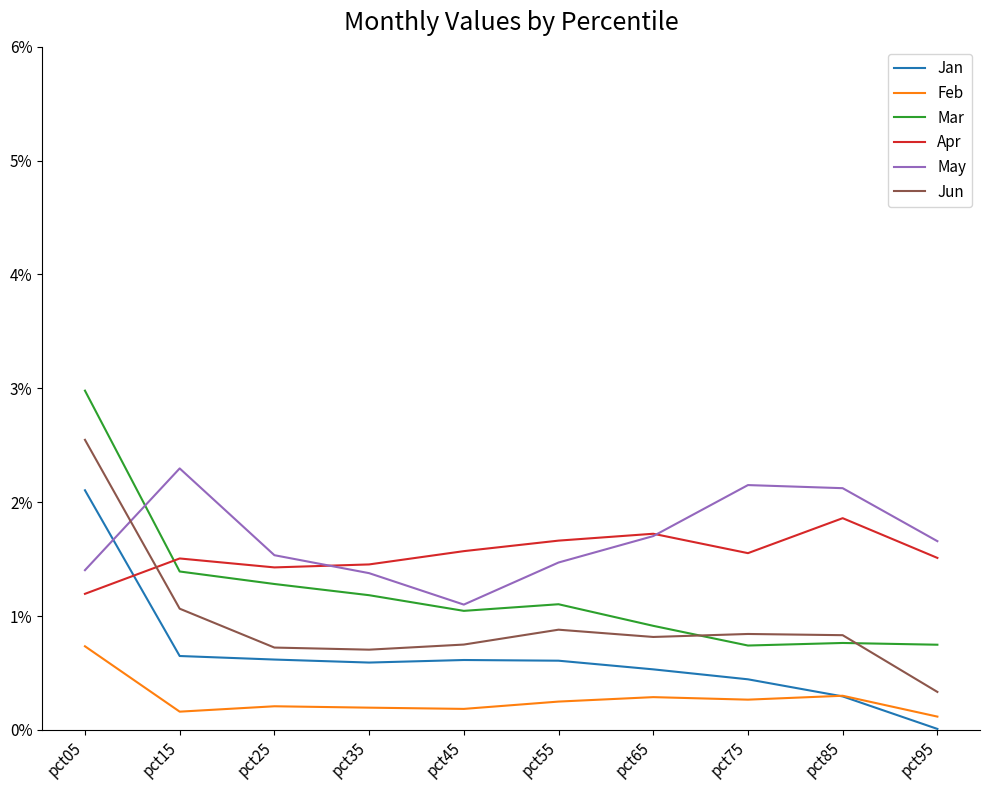

What is the approximate value of Apr at pct25?

1.4